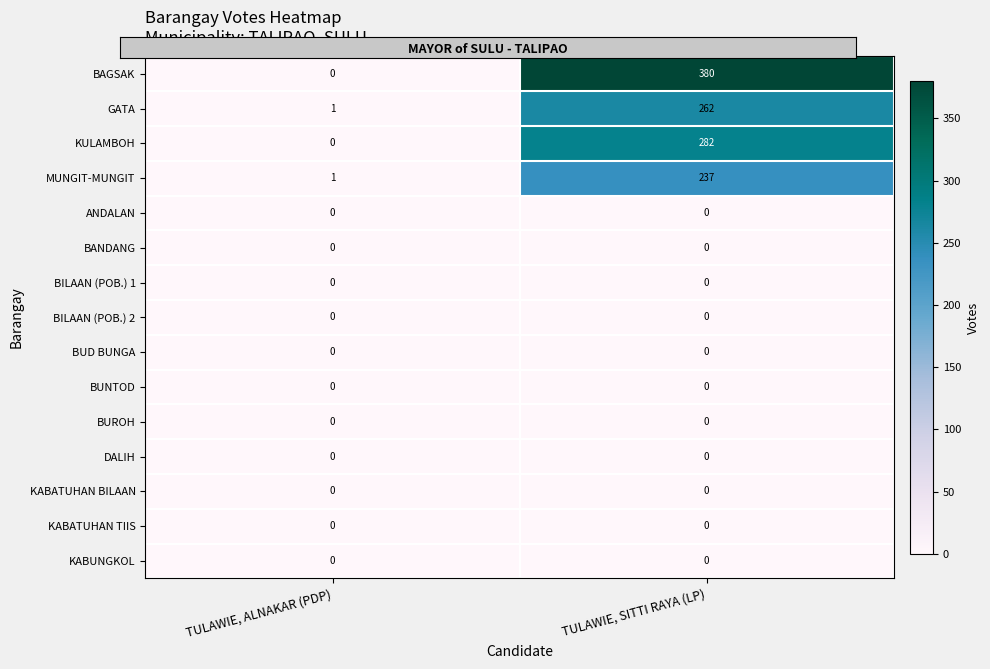

Between TULAWIE, ALNAKAR (PDP) and TULAWIE, SITTI RAYA (LP), which series saw the biggest shift?

BAGSAK